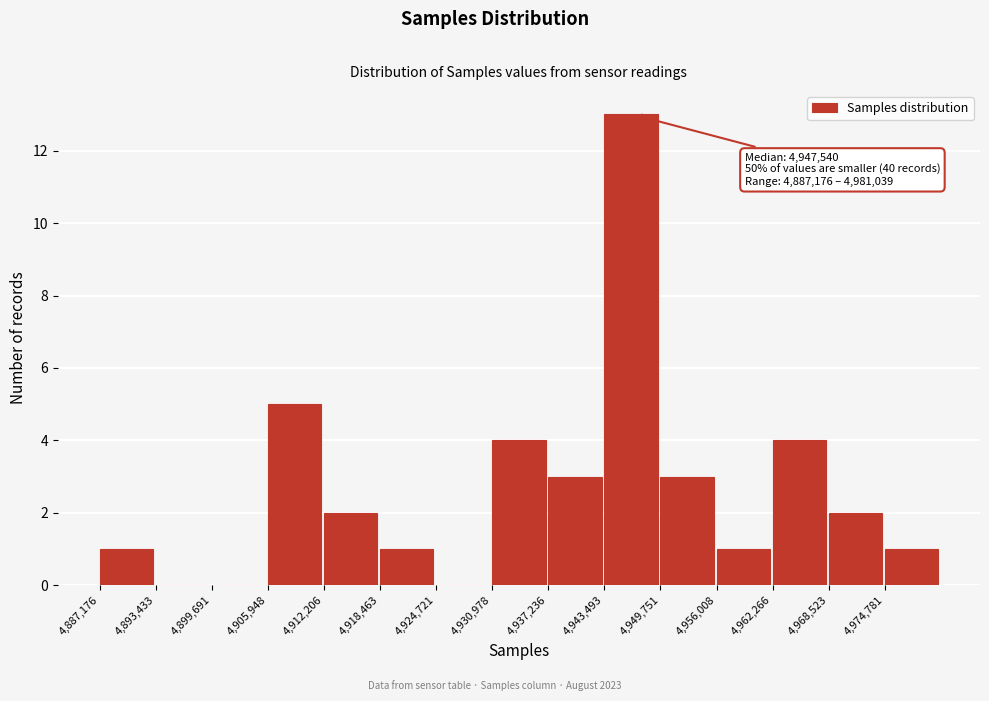

Over which range of the x-axis is the bar tallest?

4943000 to 4950000